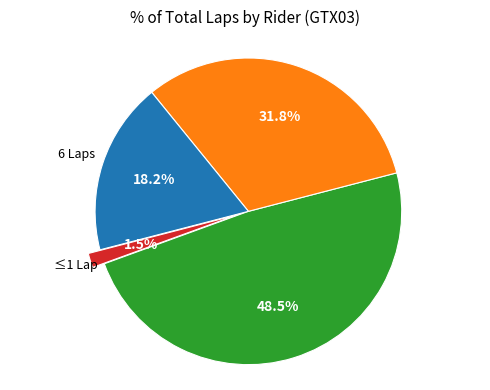

Does any single category account for the majority?

No